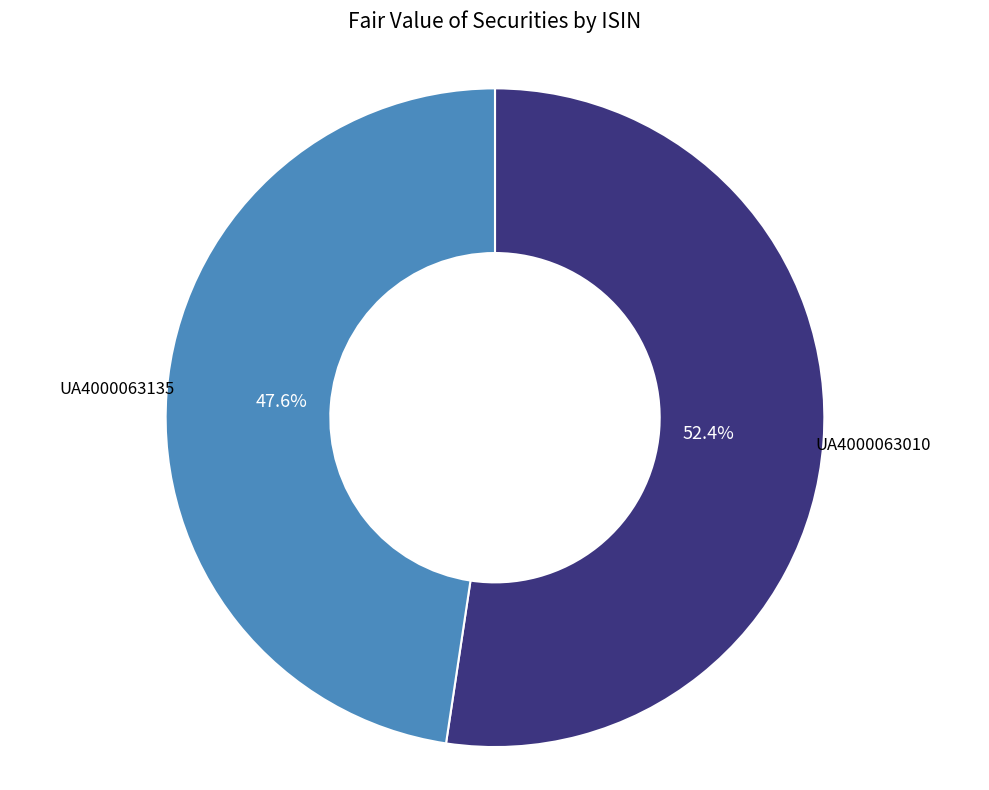

Rank the categories by value from highest to lowest.

UA4000063010, UA4000063135